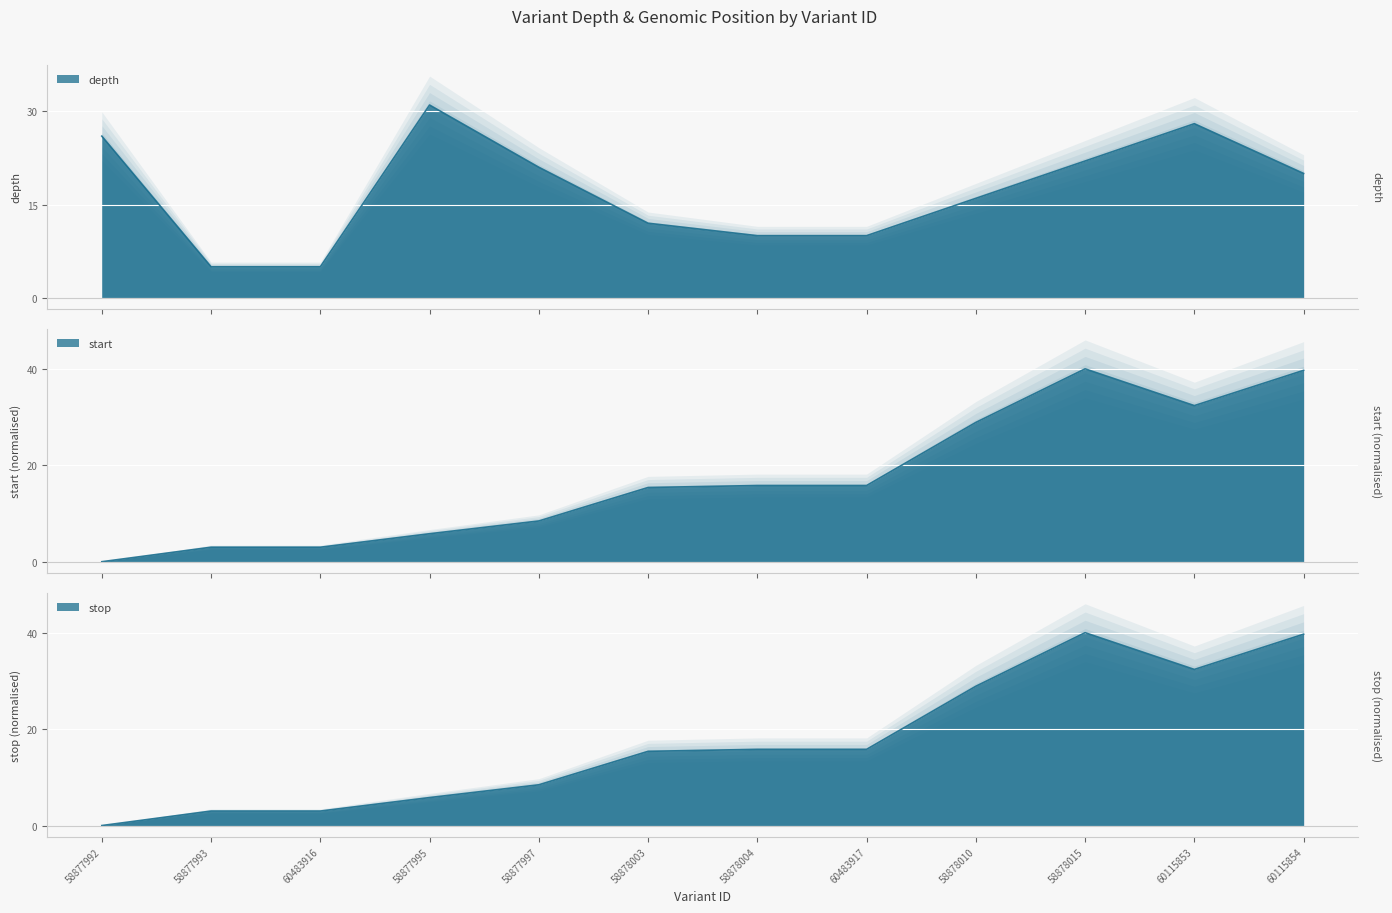

Which category has the lowest value across all series?

58877992